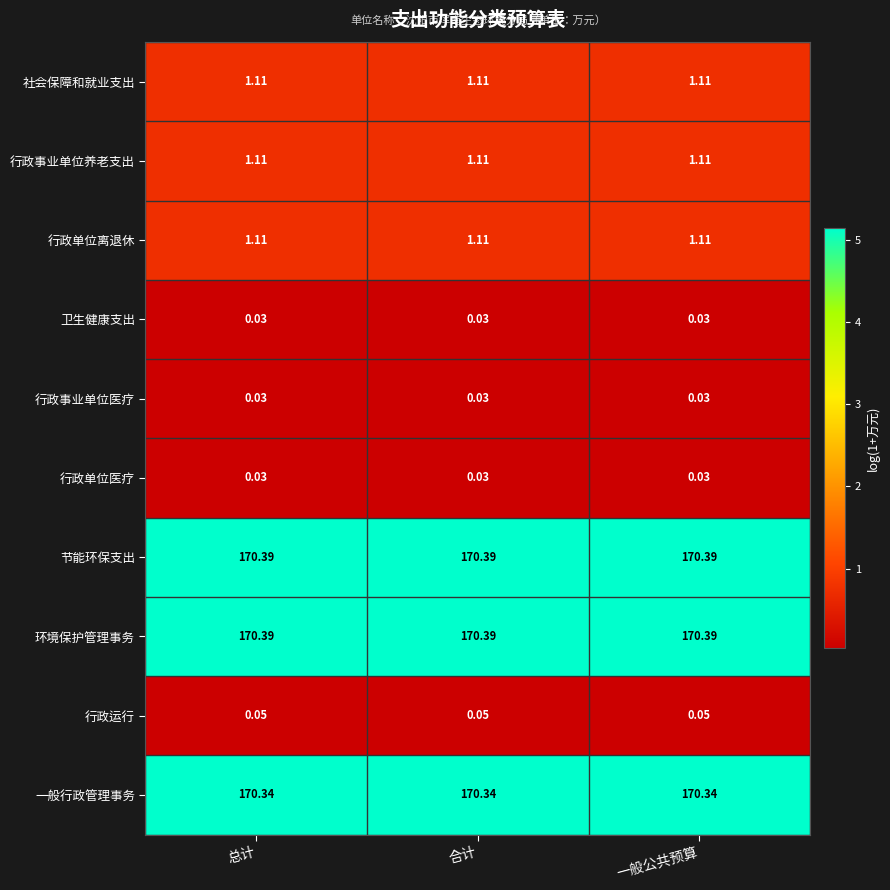

Count the number of categories in the chart.

3